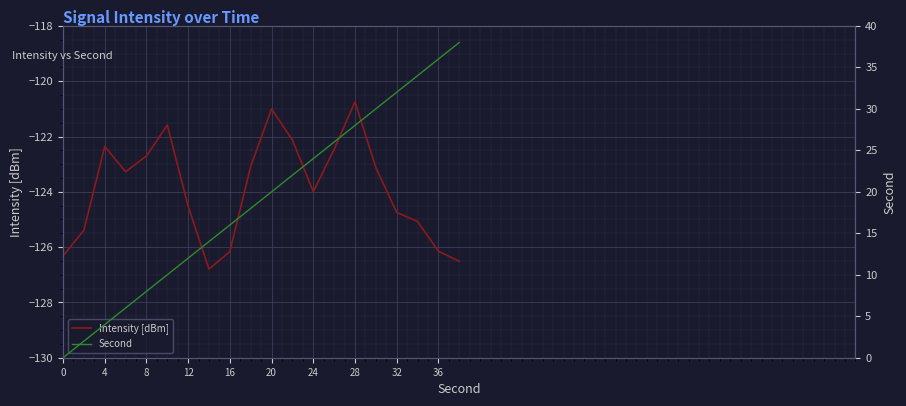

At which label does Intensity [dBm] reach its peak?

28